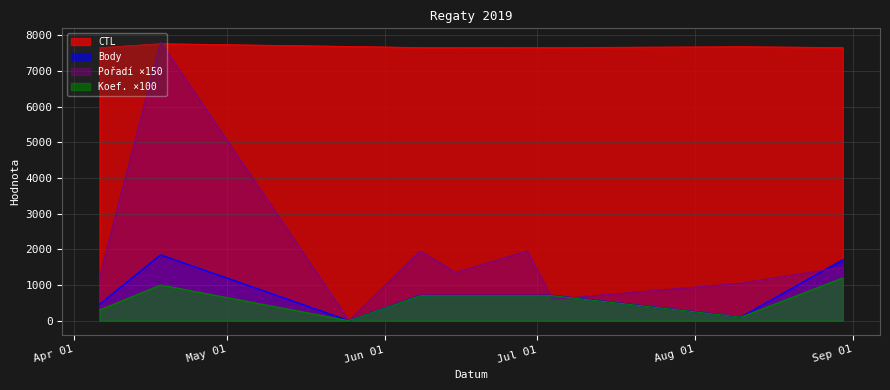

Does the chart have visible grid lines?

Yes